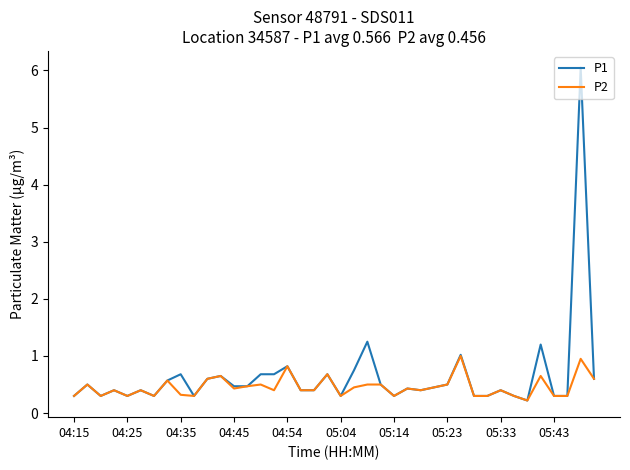

What is the maximum value for P2?

1.0